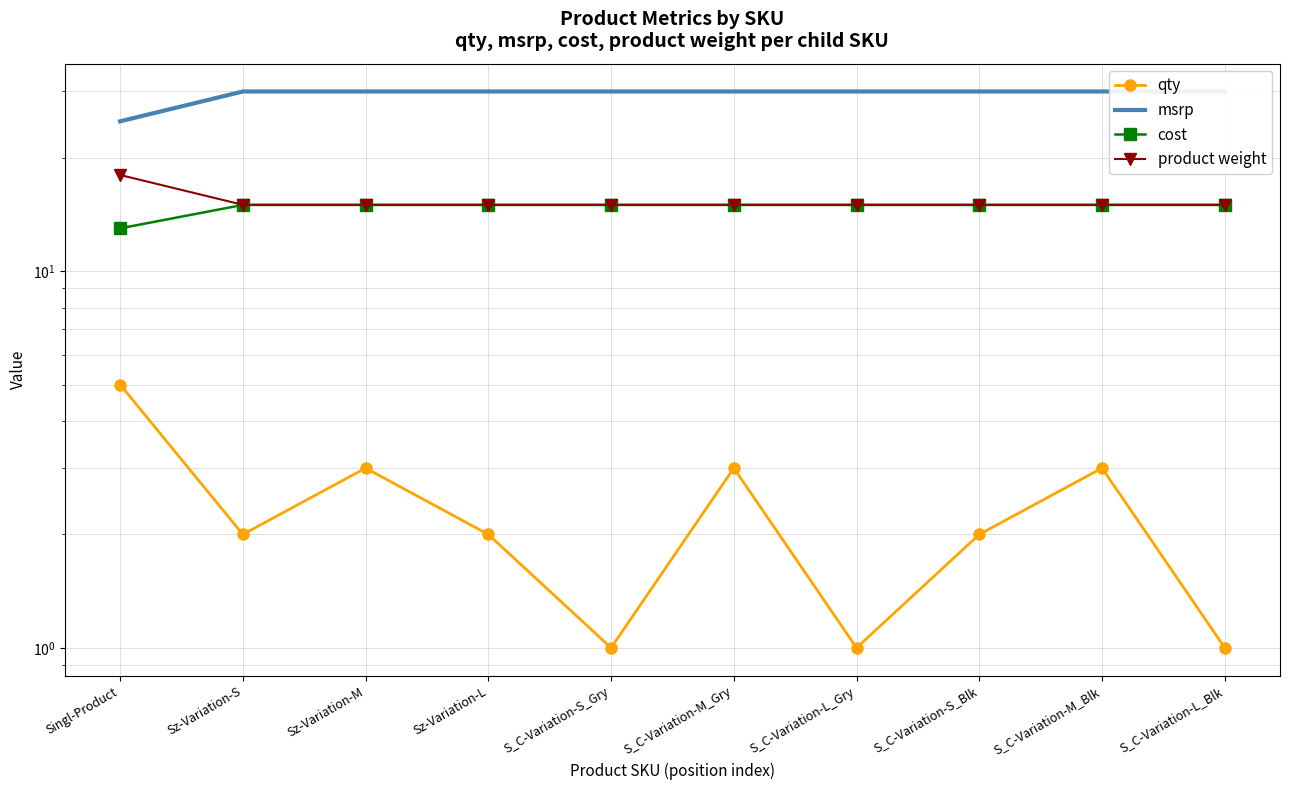

What is the value of the cost point at the 7th from the left?

15.0